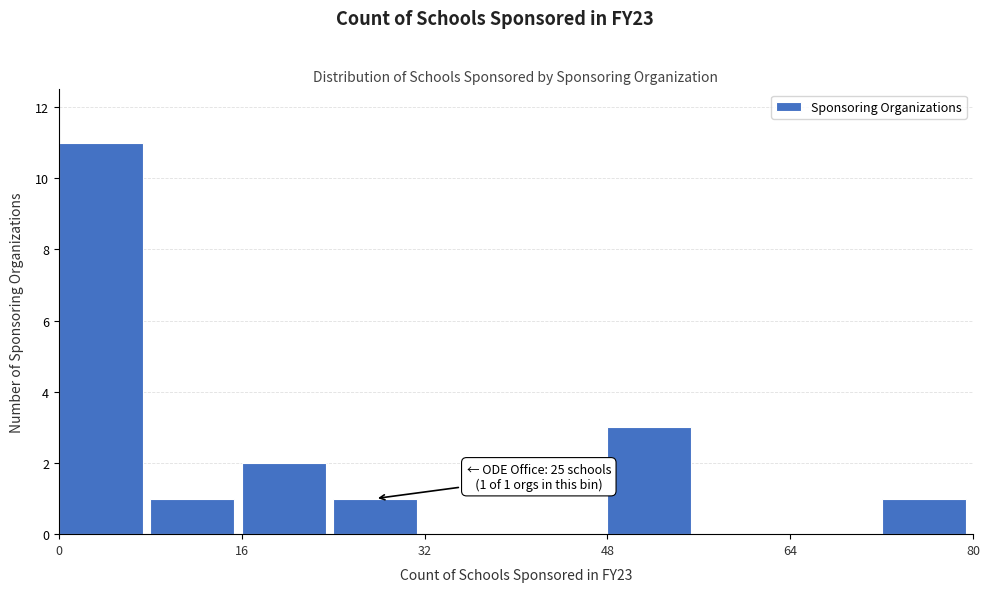

Which range on the x-axis has the tallest bar?

0 to 8